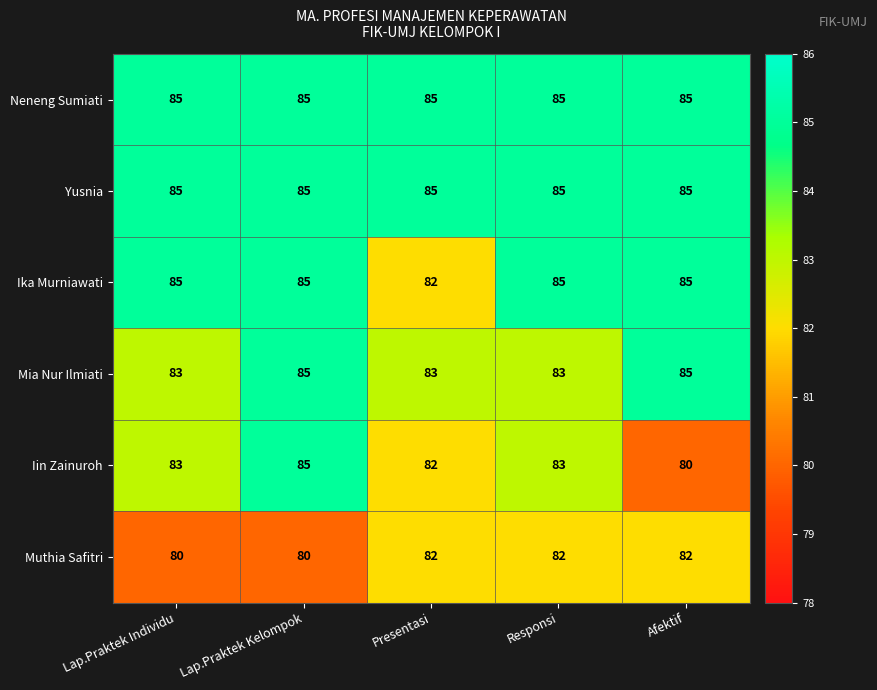

What is the lowest value of the Iin Zainuroh series?

80